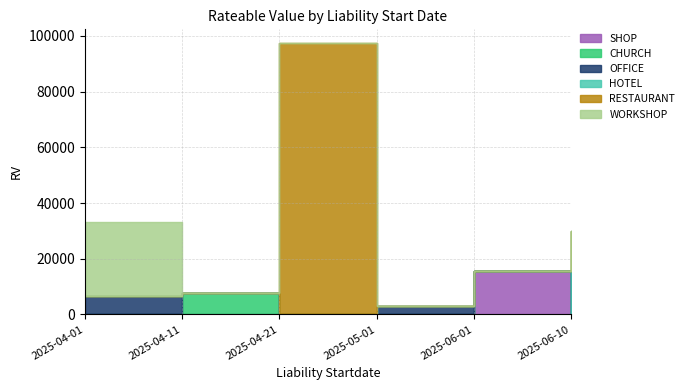

Which series has the widest spread of values?

RESTAURANT